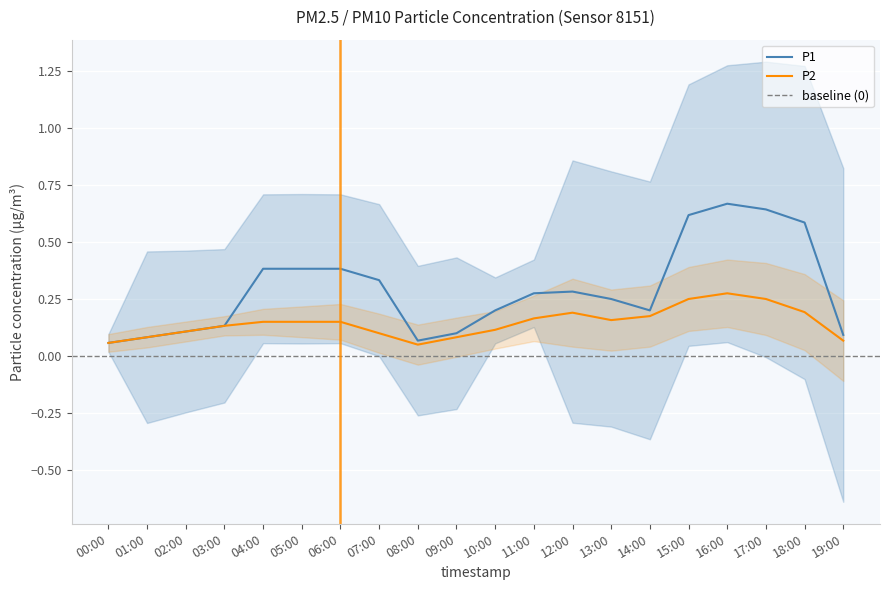

At which label is P2 closest to 0?

08:00